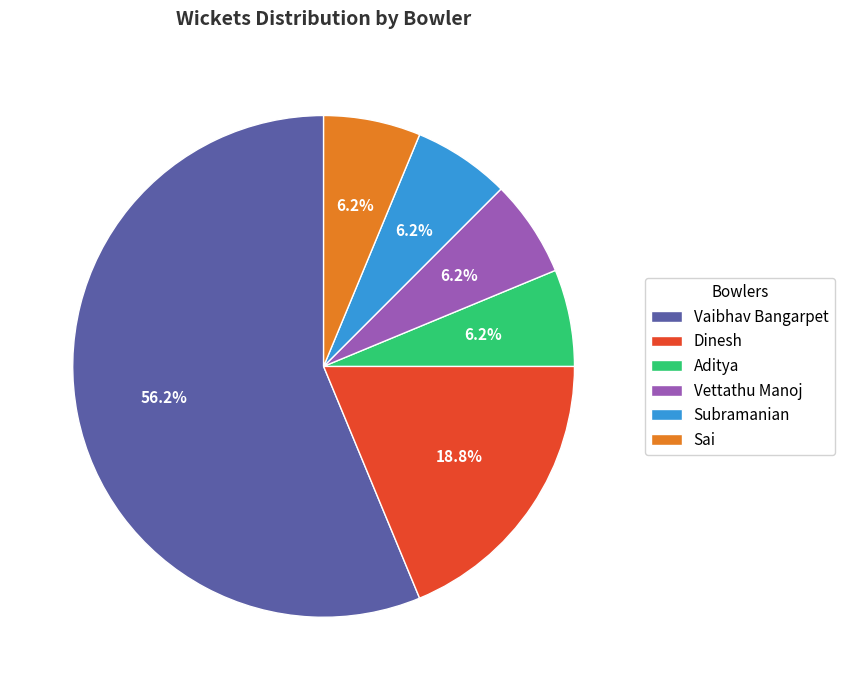

To the nearest percent, what percentage of the pie is Subramanian?

6%